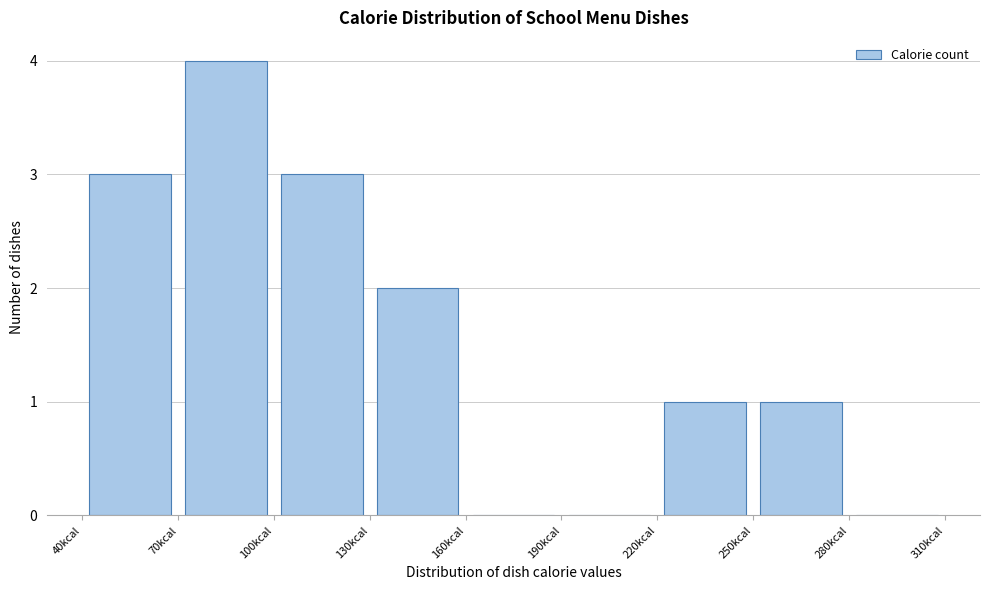

Reading left to right, transcribe this chart: for each bar, give the range it covers on the x-axis and its height. The values are not printed on the chart, so give them approximately, as read against the axis.

40 to 70: 3
70 to 100: 4
100 to 130: 3
130 to 160: 2
160 to 190: 0
190 to 220: 0
220 to 250: 1
250 to 280: 1
280 to 310: 0